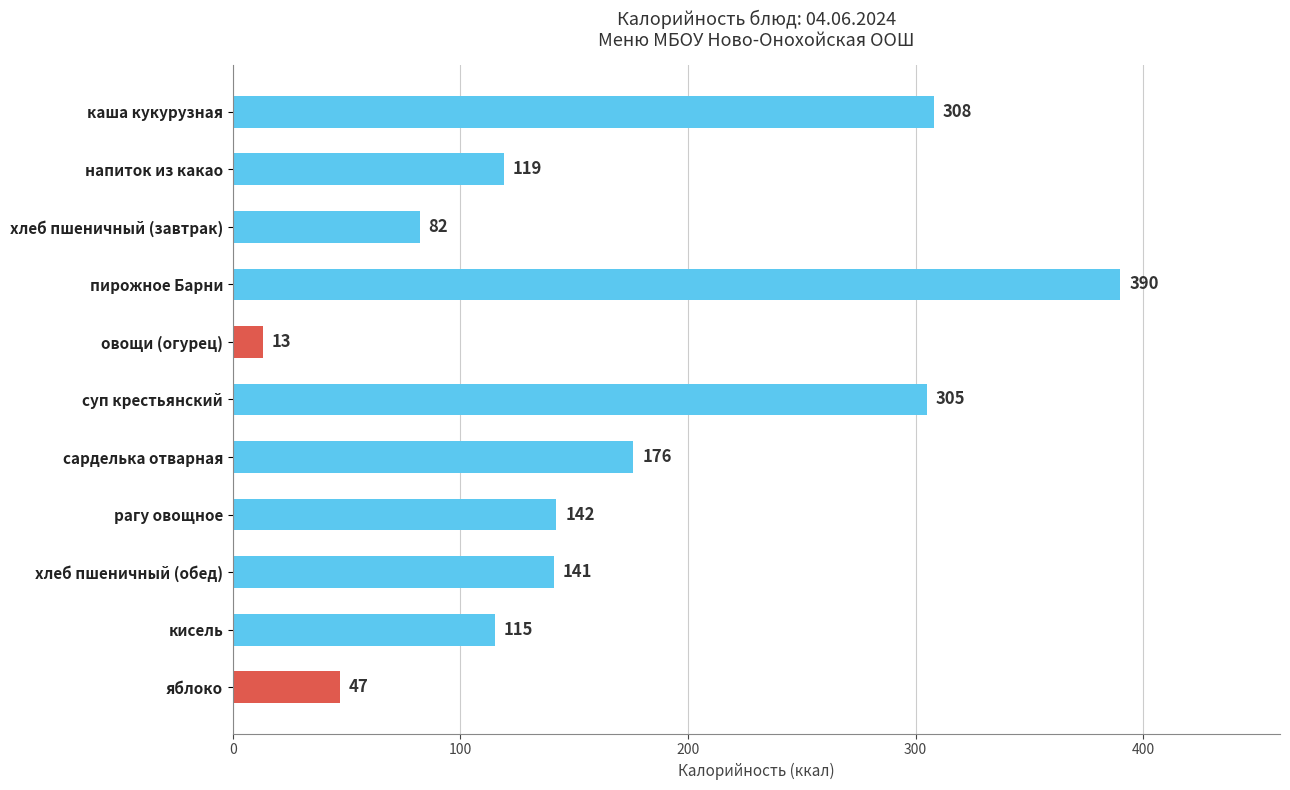

What is the average value?

167